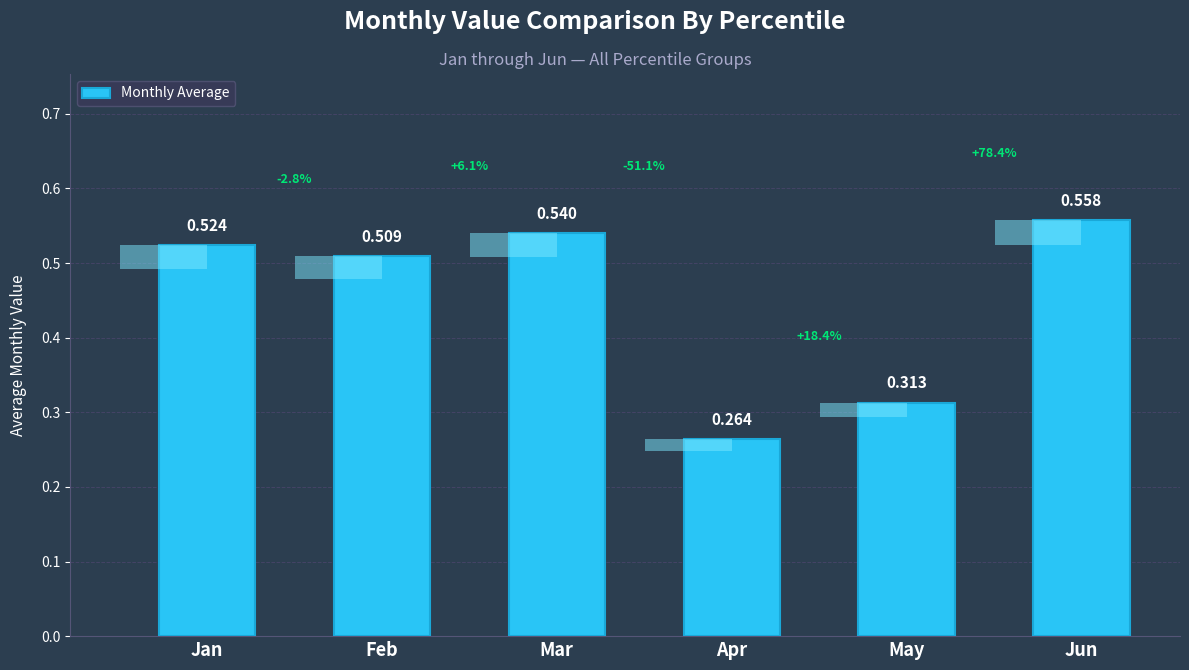

True or false: the data shows 0.6 at Jun.

True